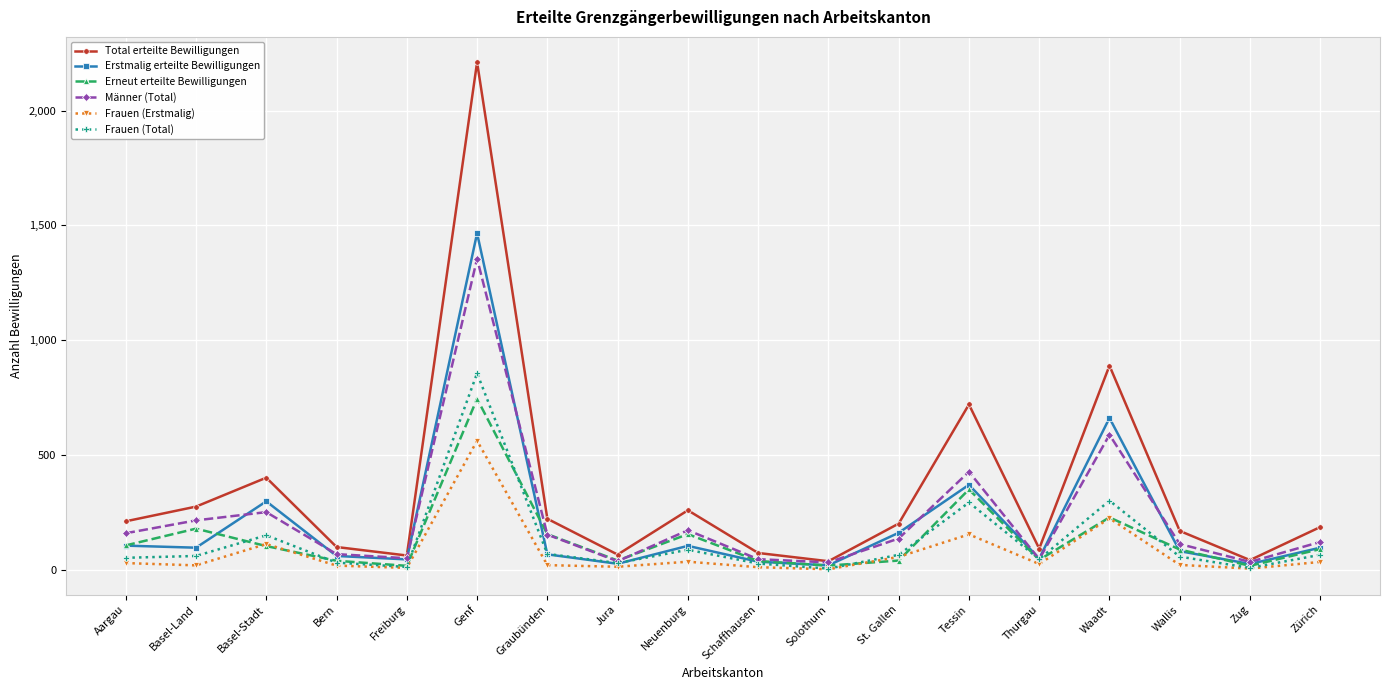

List the series in order of their peak value, lowest first.

Frauen (Erstmalig), Erneut erteilte Bewilligungen, Frauen (Total), Männer (Total), Erstmalig erteilte Bewilligungen, Total erteilte Bewilligungen